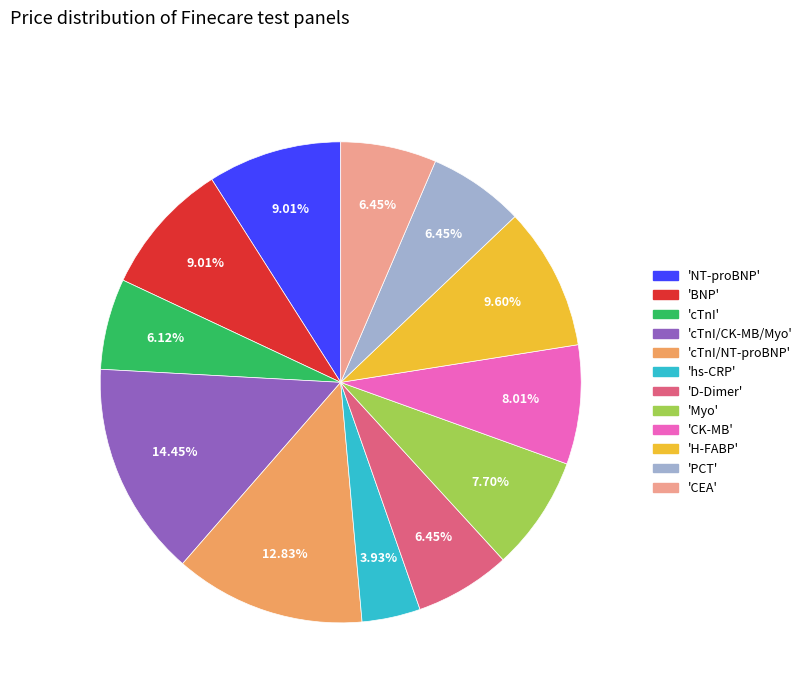

Is there any slice that represents more than half of the pie?

No